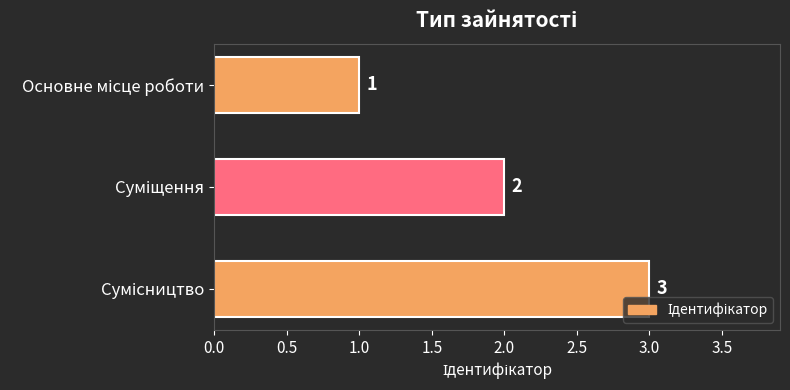

Count the values in the range 1 to 3.

3